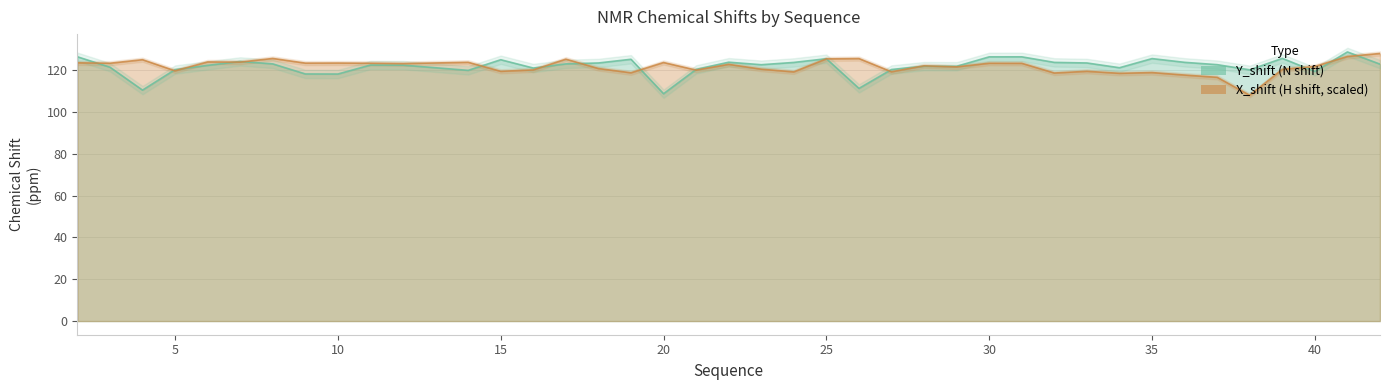

How many categories are shown in the chart?

40